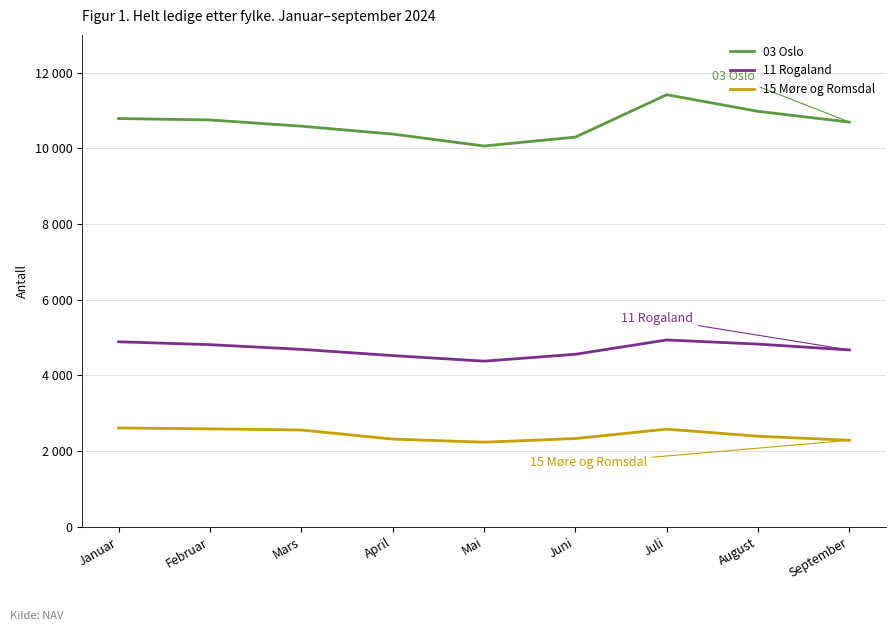

True or false: 15 Møre og Romsdal and 11 Rogaland intersect in this chart.

False